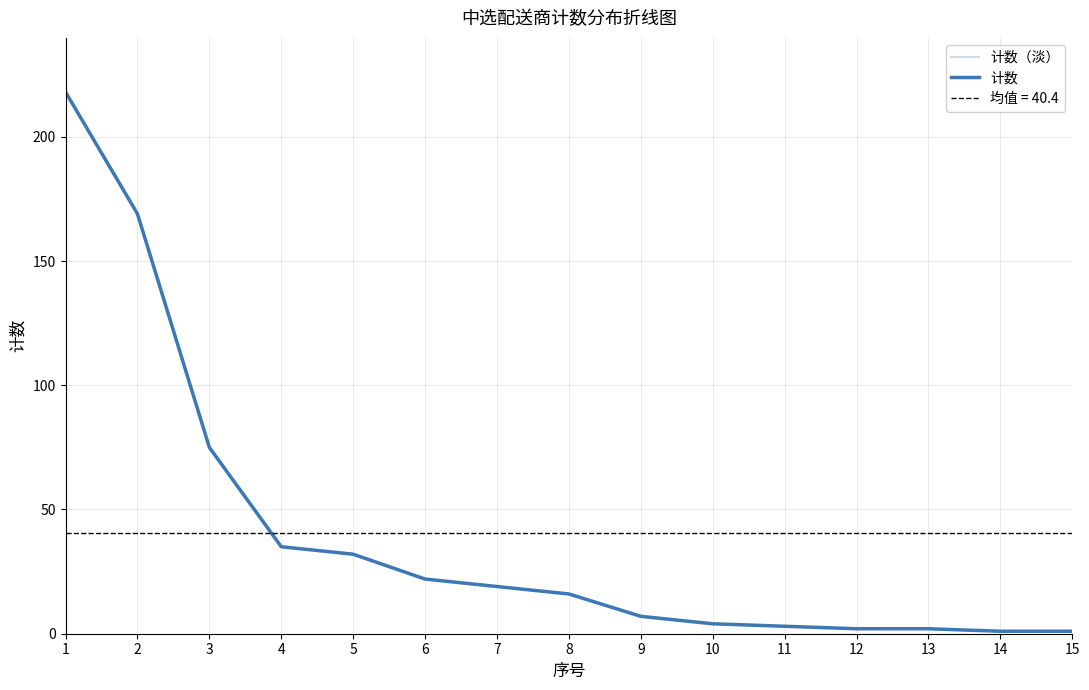

What is the value of the 计数（淡） point at the 8th from the left?

16